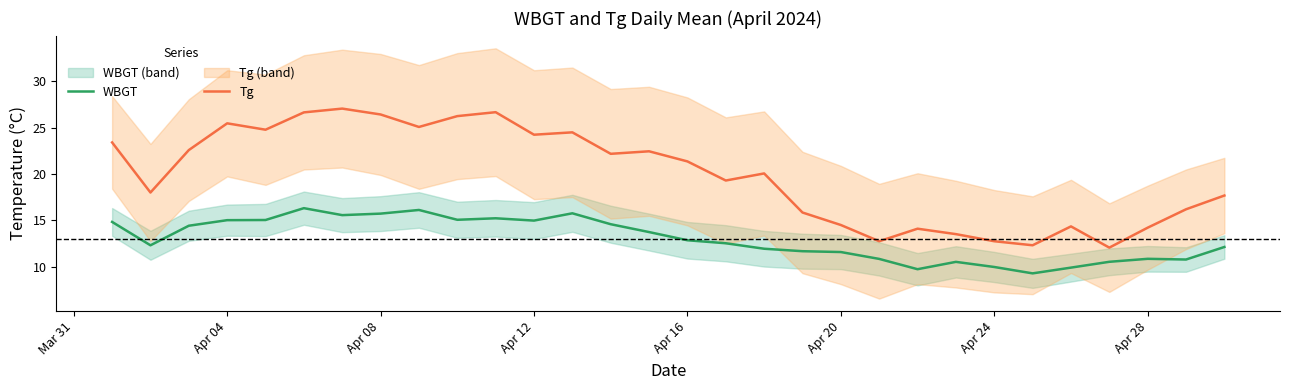

True or false: WBGT has more than 2 points higher than both neighbors.

True